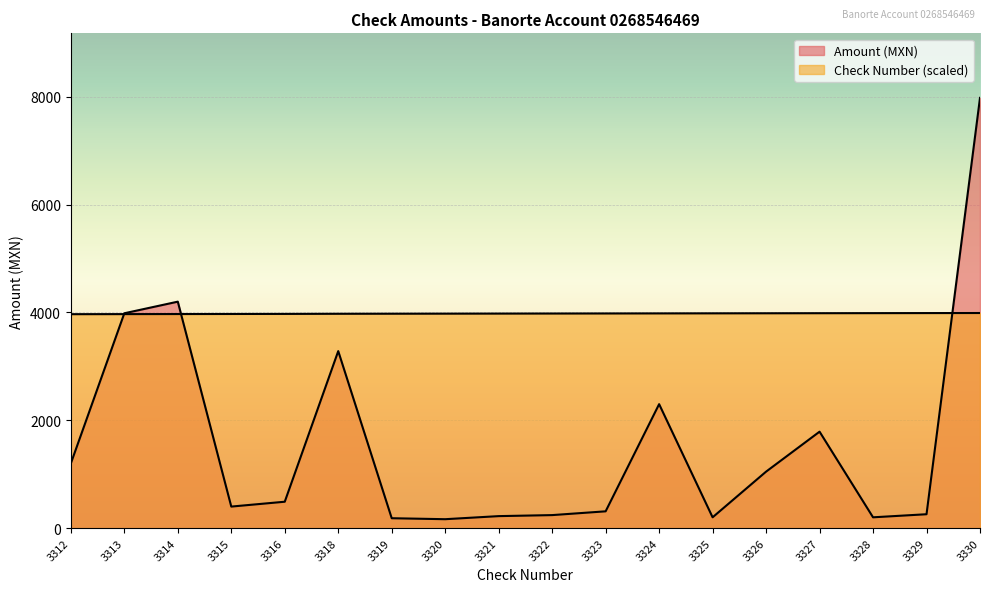

The value of Check Number at 3314 is 7023.9. True or false?

False